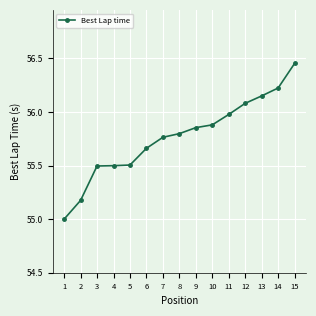

What is the minimum value shown in the chart?

55.0